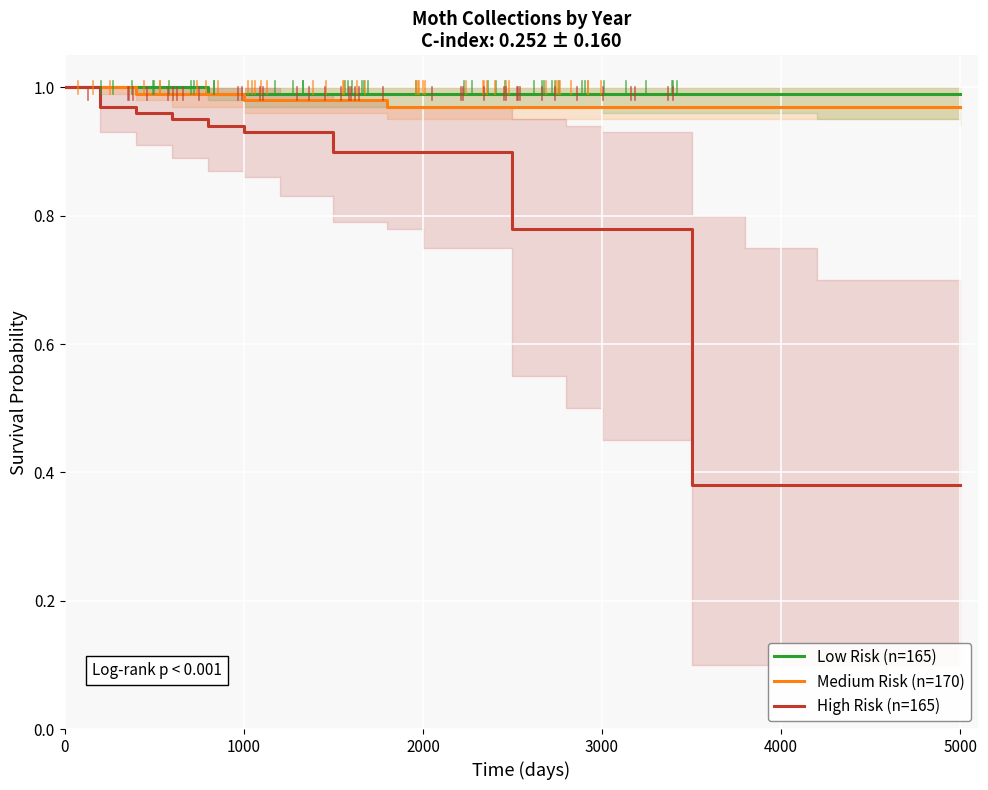

What is the total value across all series at 0?

3.0